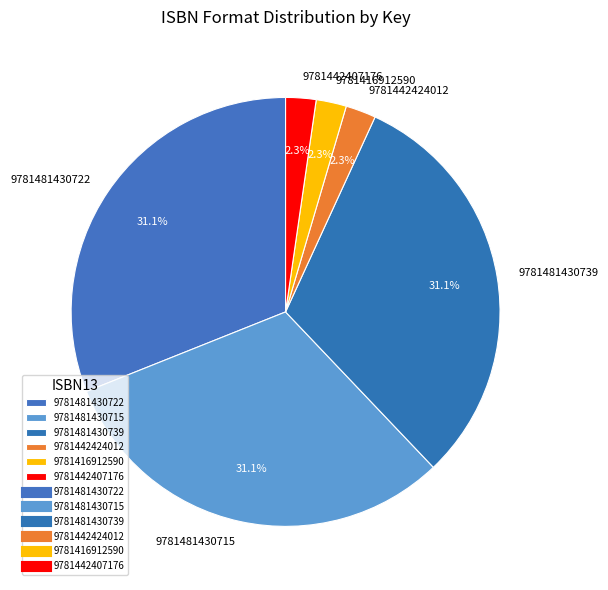

Between 9781481430715 and 9781416912590, which is larger?

9781481430715